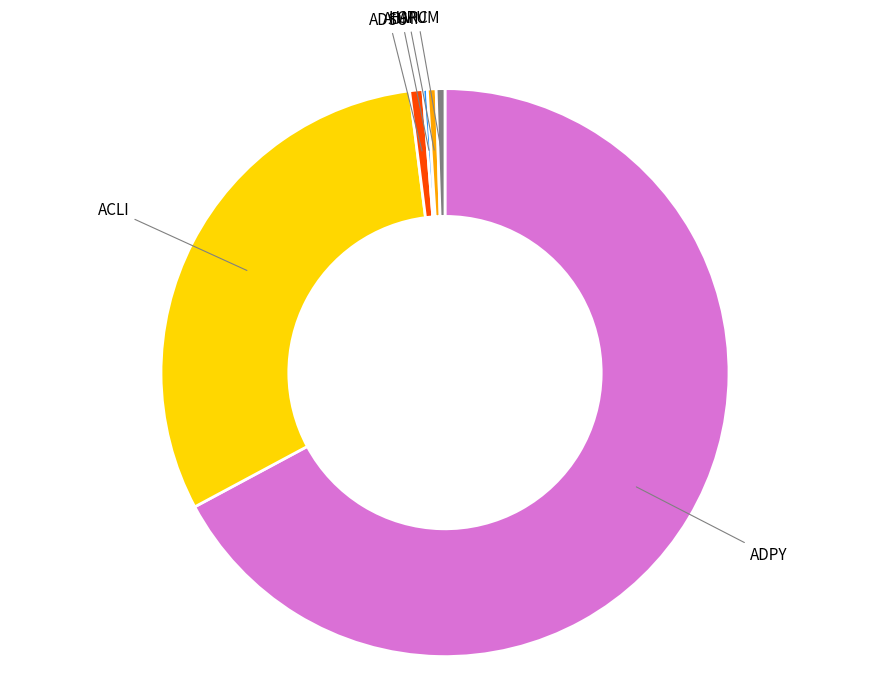

Which category has the biggest portion of the pie?

ADPY